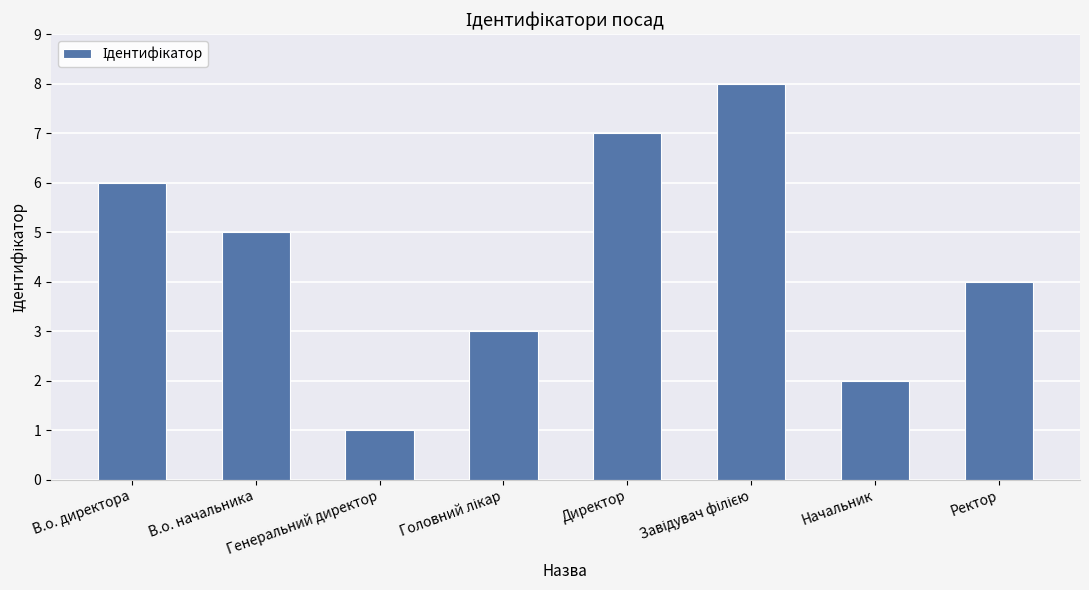

What is the value of the 3rd bar from the left?

1